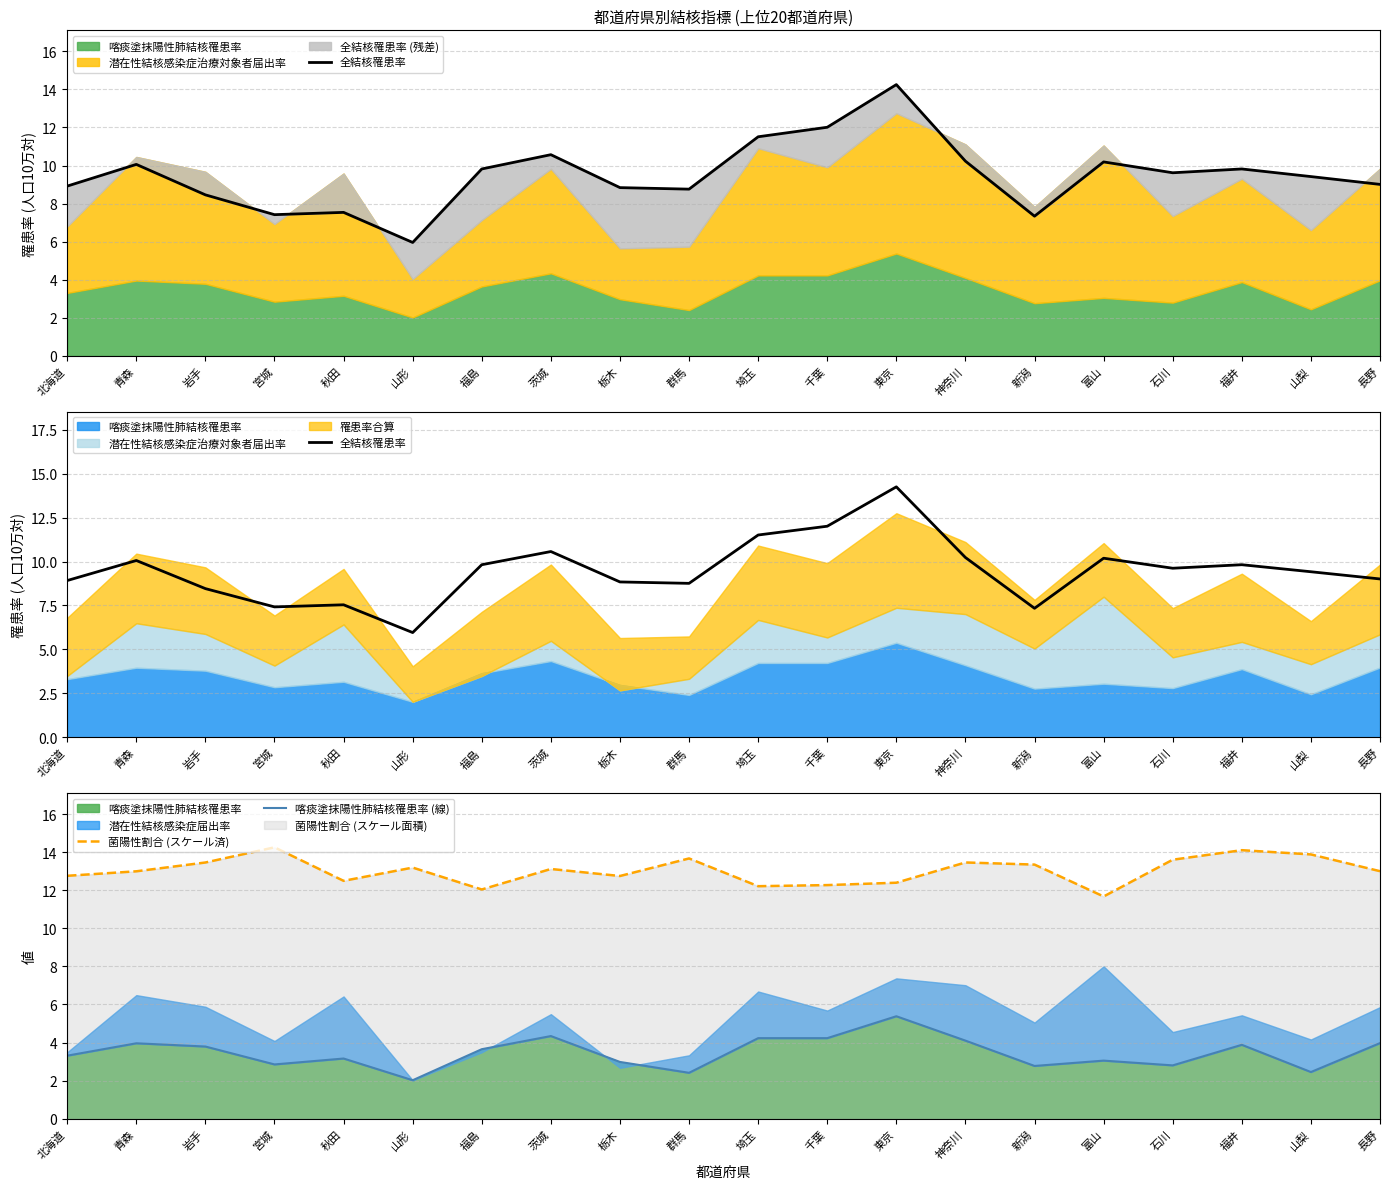

At which label does 全結核罹患率 first exceed 9?

青森